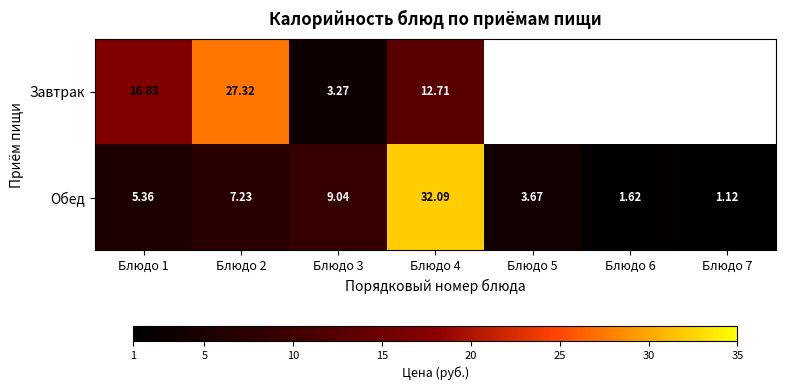

What is the difference between the highest and lowest values at Блюдо 4?

19.4